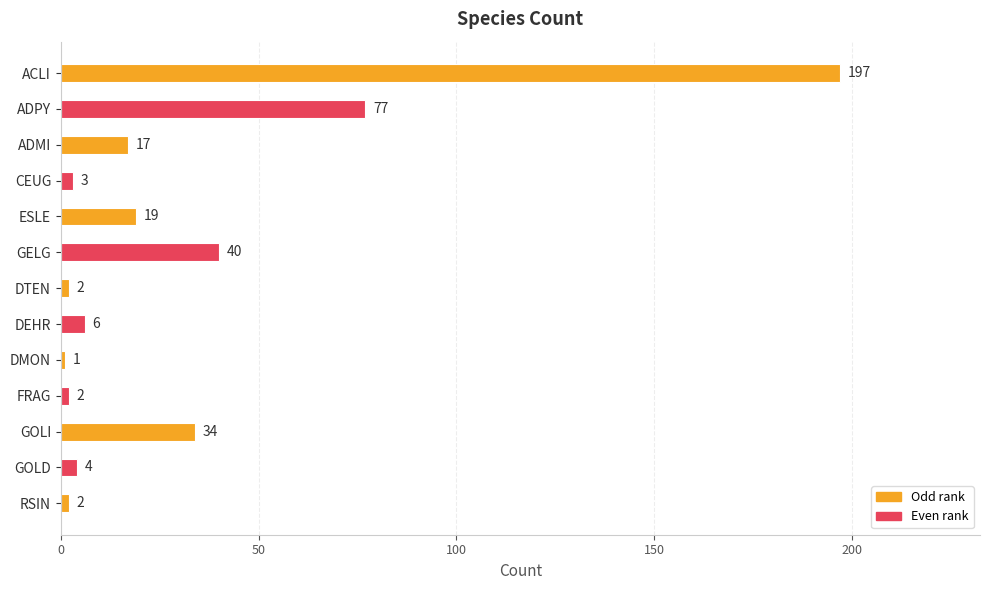

The chart shows a value of 118 at ADPY. True or false?

False